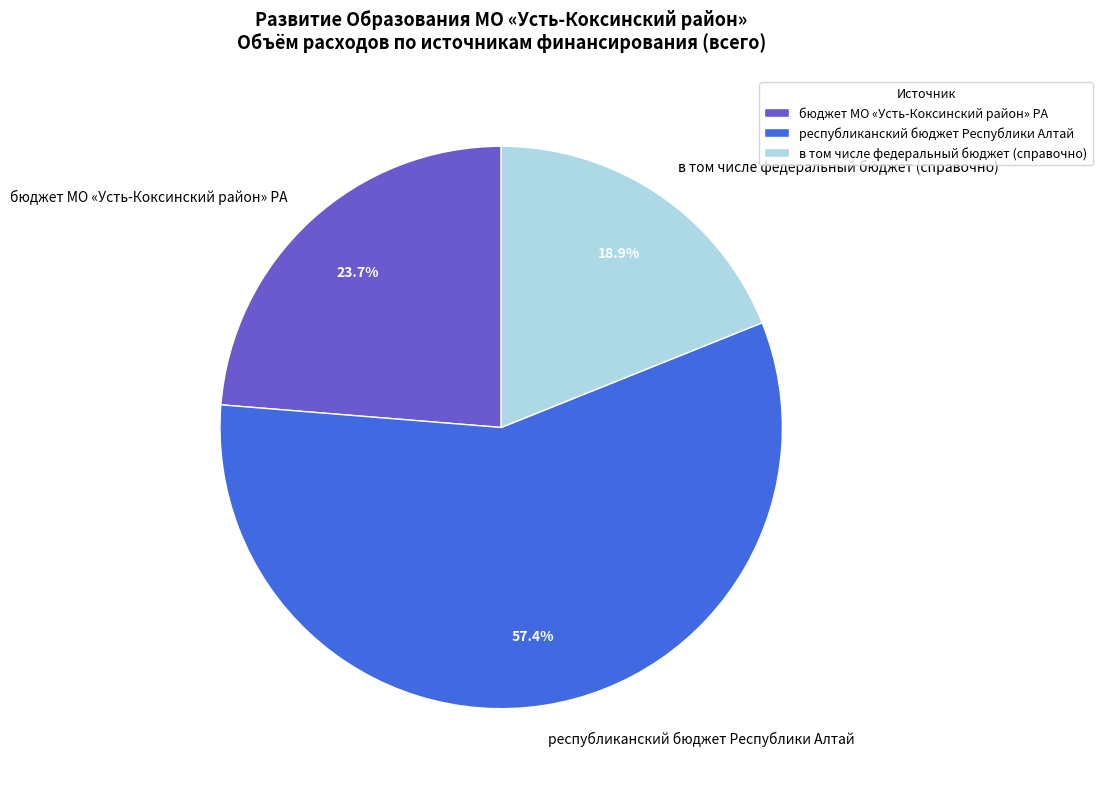

How many segments does this pie chart have?

3